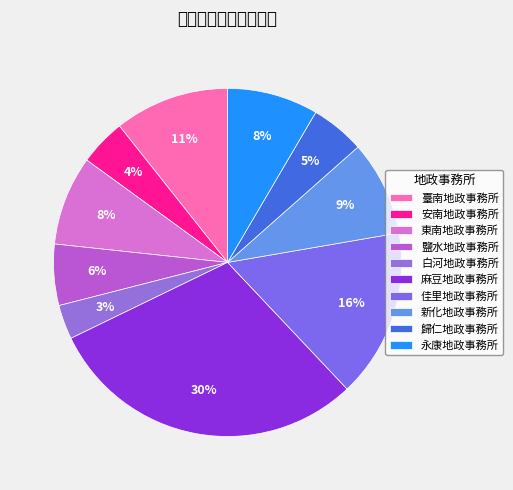

True or false: 佳里地政事務所 accounts for 14% of the total.

False